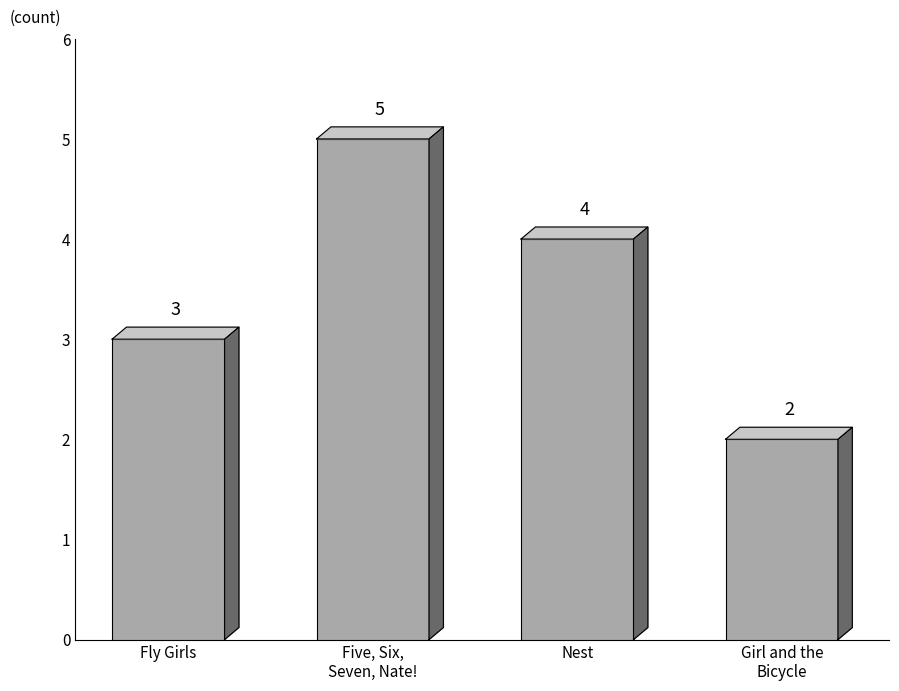

Rank the categories by value from highest to lowest.

Five, Six,
Seven, Nate!, Nest, Fly Girls, Girl and the
Bicycle